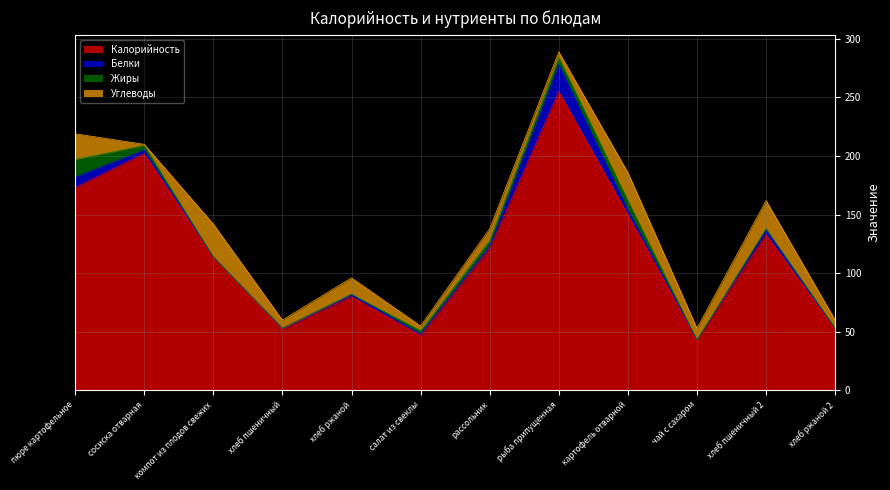

Is the value of Белки at чай с сахаром greater than the value of Жиры at картофель отварной?

No